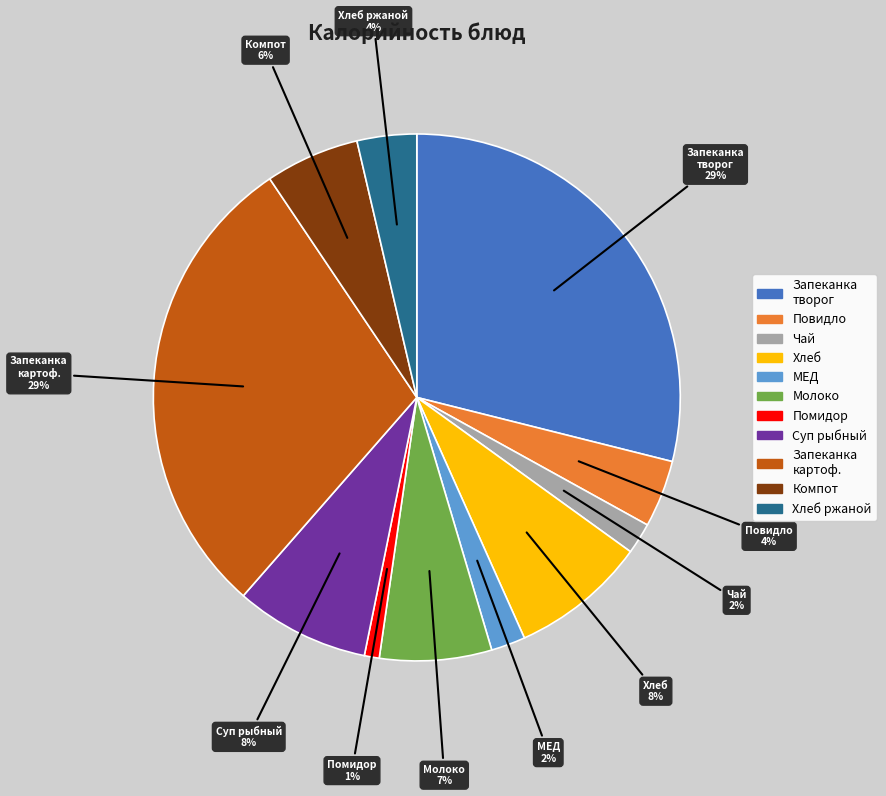

Is it true that Компот is 17% of the pie?

False